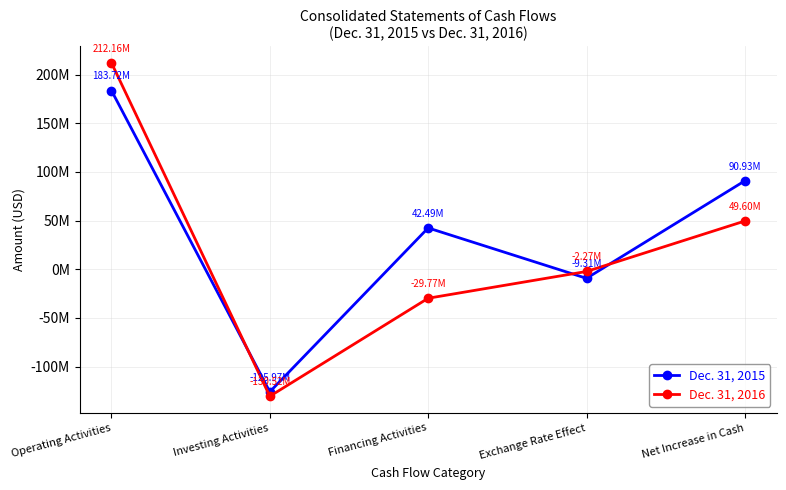

Does the chart have visible grid lines?

Yes